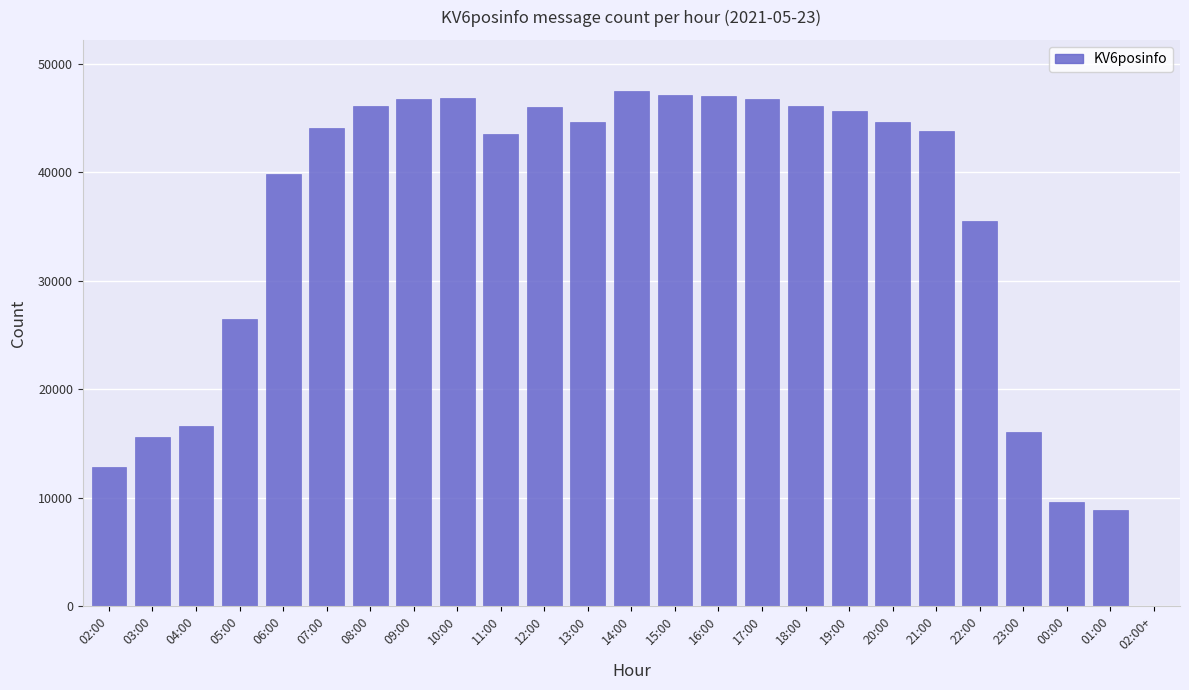

At which label is the value closest to 23740?

05:00